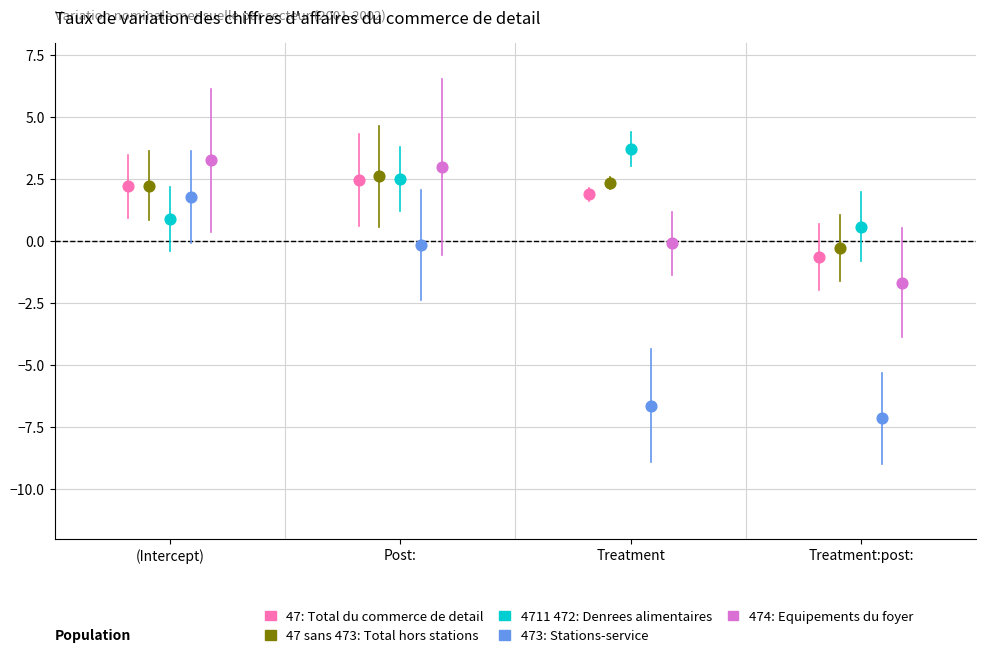

Which series contains the lowest Y value?

473: Stations-service